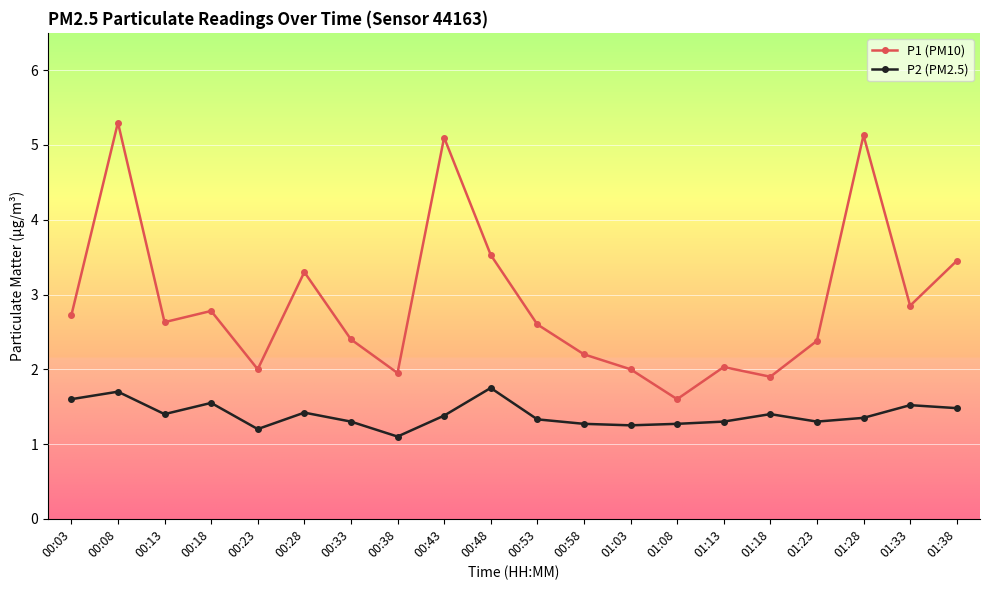

Does the chart have visible grid lines?

Yes